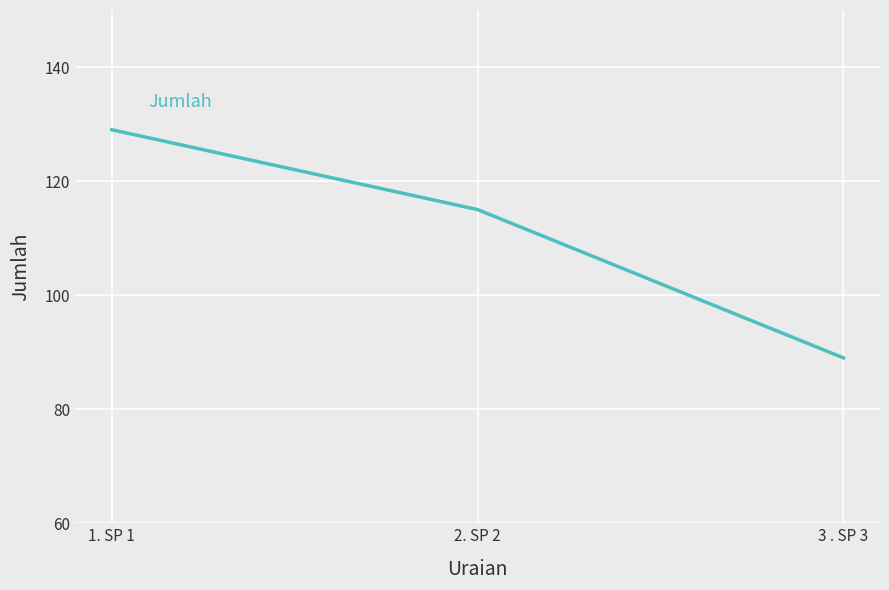

Rank the categories by value from lowest to highest.

3 . SP 3, 2. SP 2, 1. SP 1